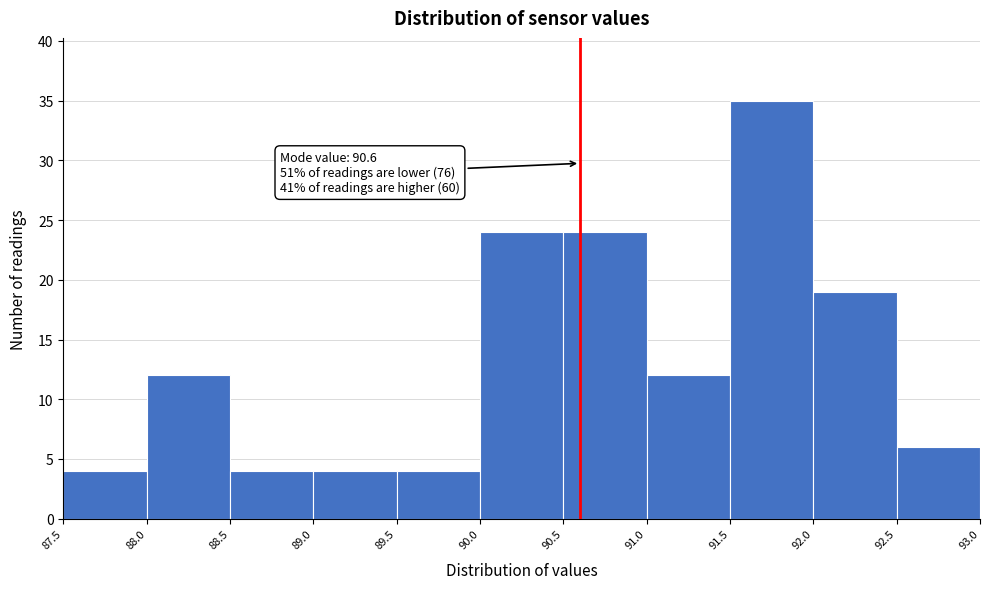

Over which range of the x-axis is the bar tallest?

91.5 to 92.0